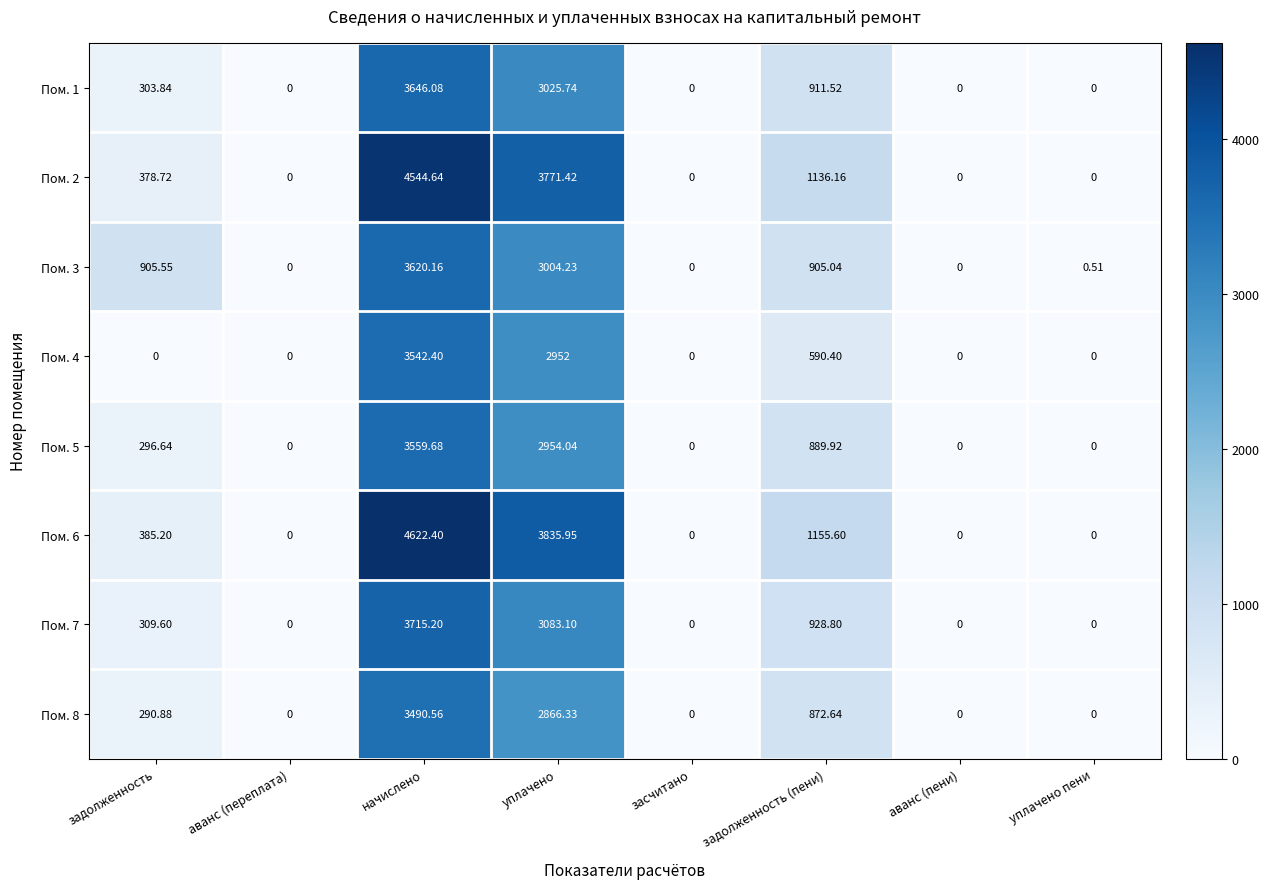

Which category has the highest value in the Пом. 6 series?

начислено